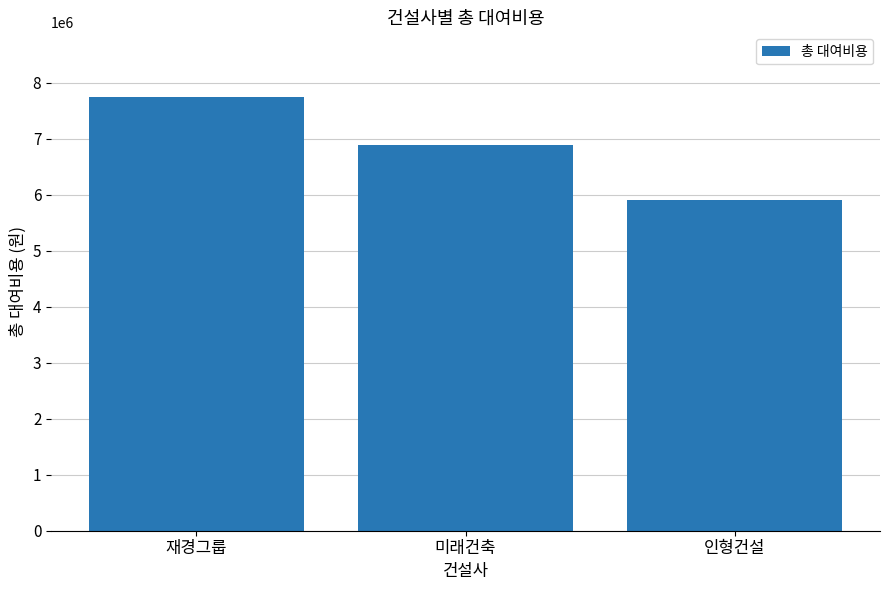

Does the chart contain any negative values?

No